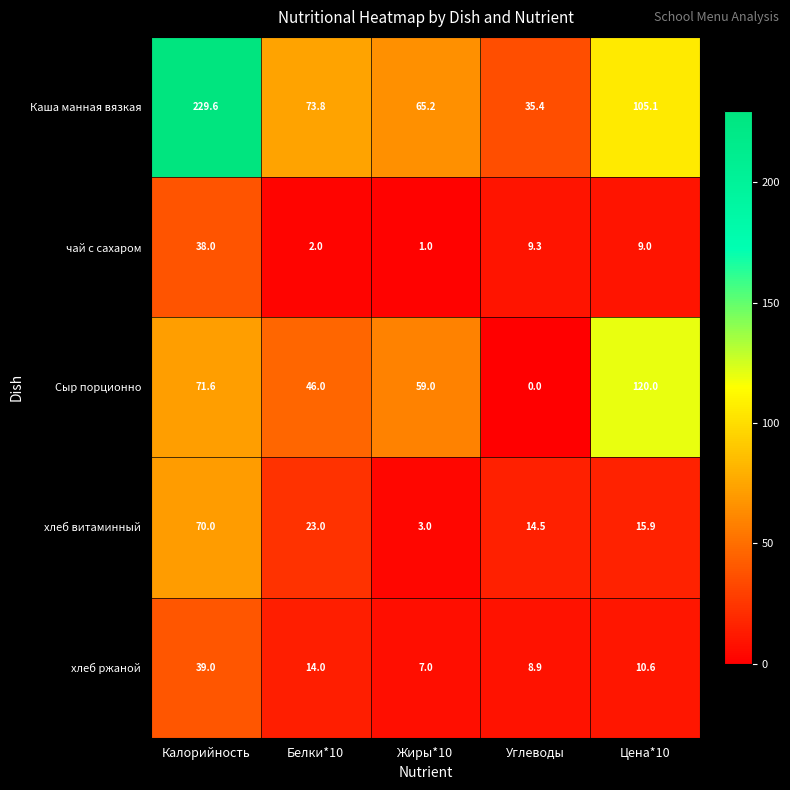

What is the difference between the second highest and second lowest values in the Каша манная вязкая series?

39.9